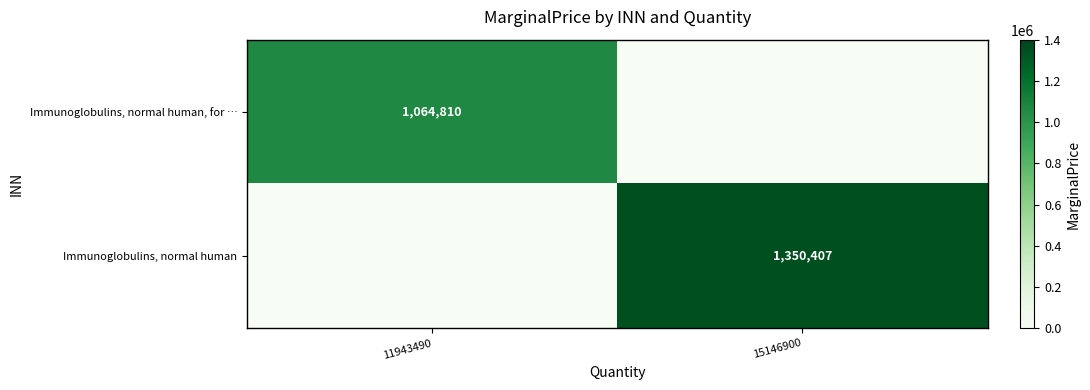

Count the number of categories in the chart.

2